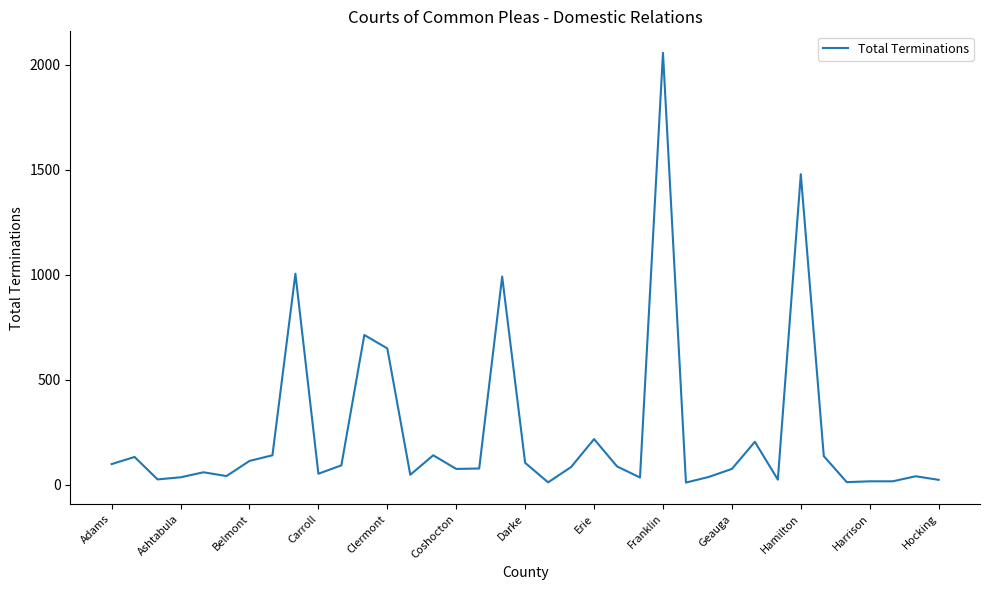

What is the maximum value shown in the chart?

2058